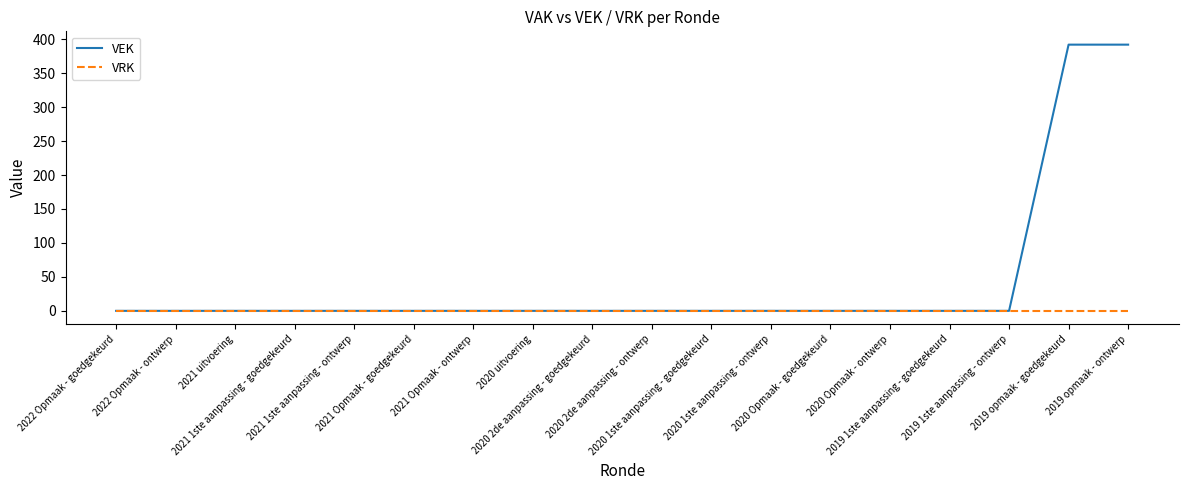

What are all the series names shown in the legend?

VEK, VRK